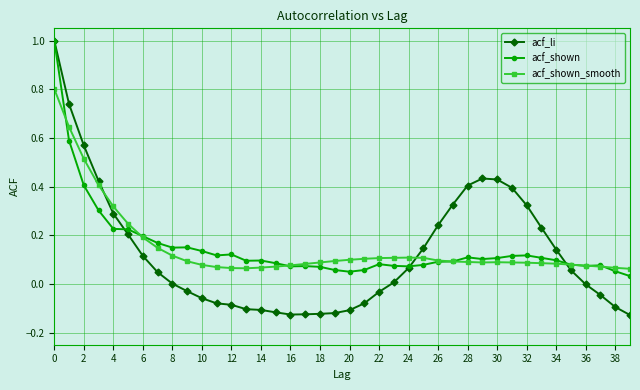

What is the maximum value shown in the chart?

1.0